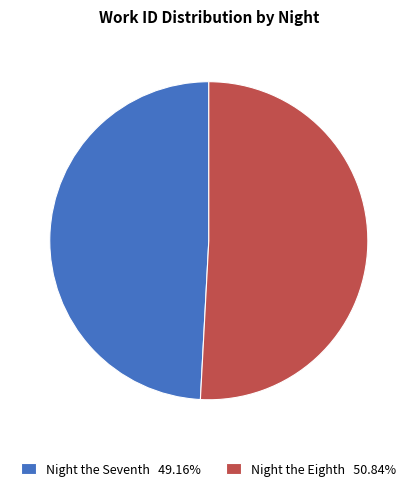

Count the number of slices in the pie.

2